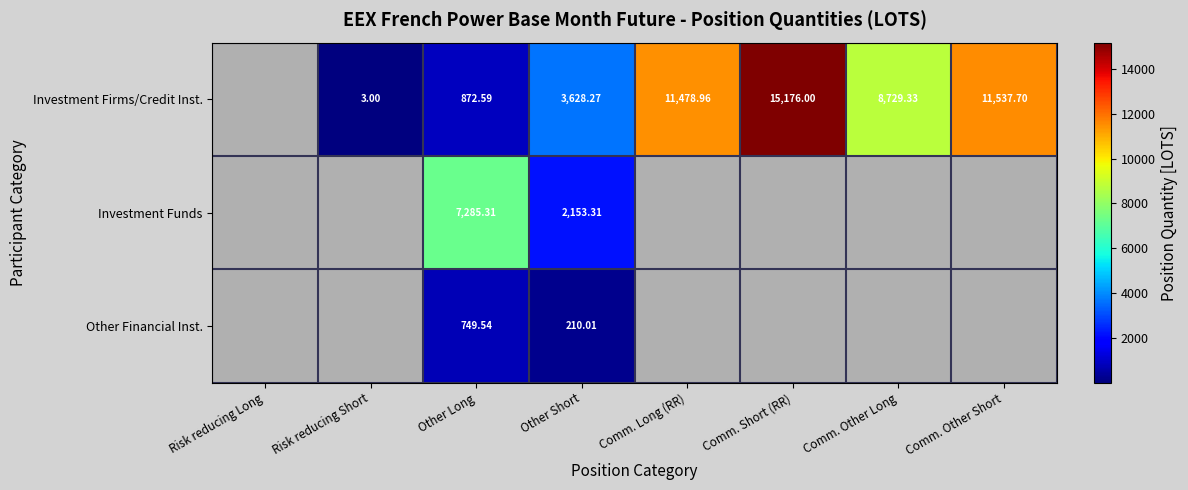

At Other Short, list the series in order from largest to smallest.

Investment Firms/Credit Inst., Investment Funds, Other Financial Inst.